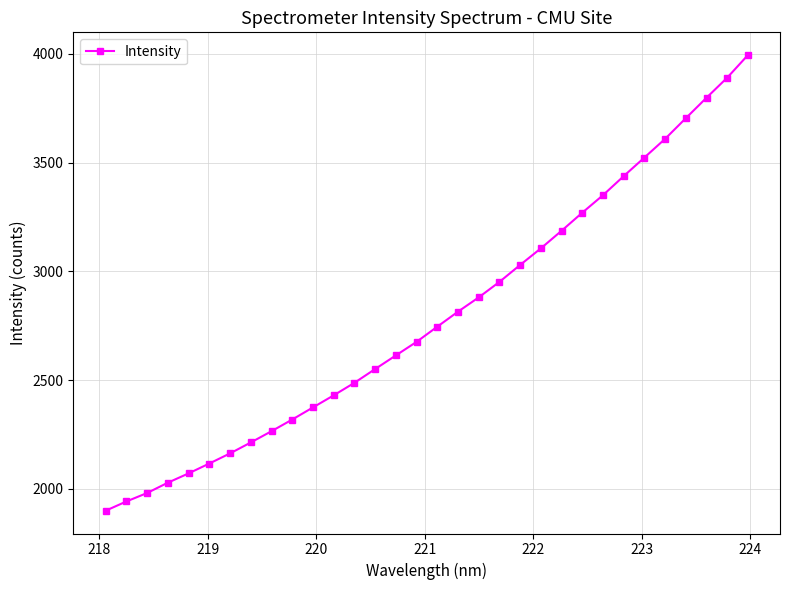

What is the average value?

2794.4